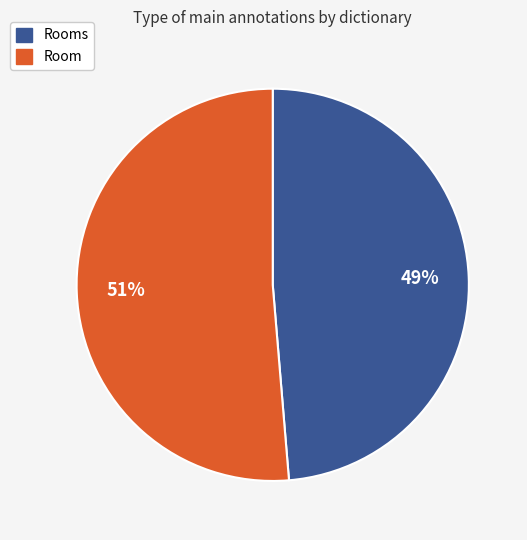

To the nearest percent, what is the average slice percentage?

50%